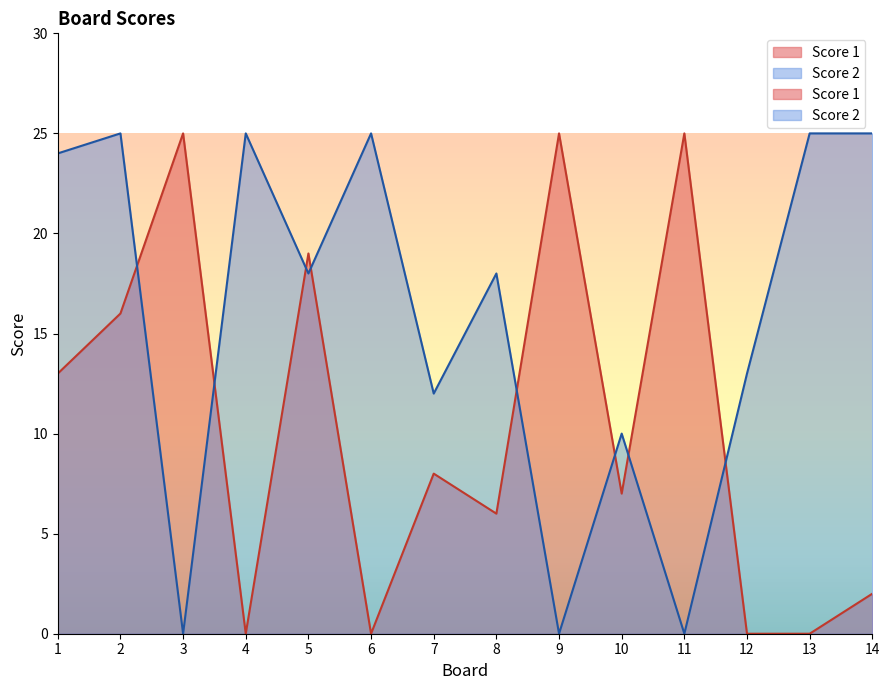

At which category does the chart reach its peak across all series?

3